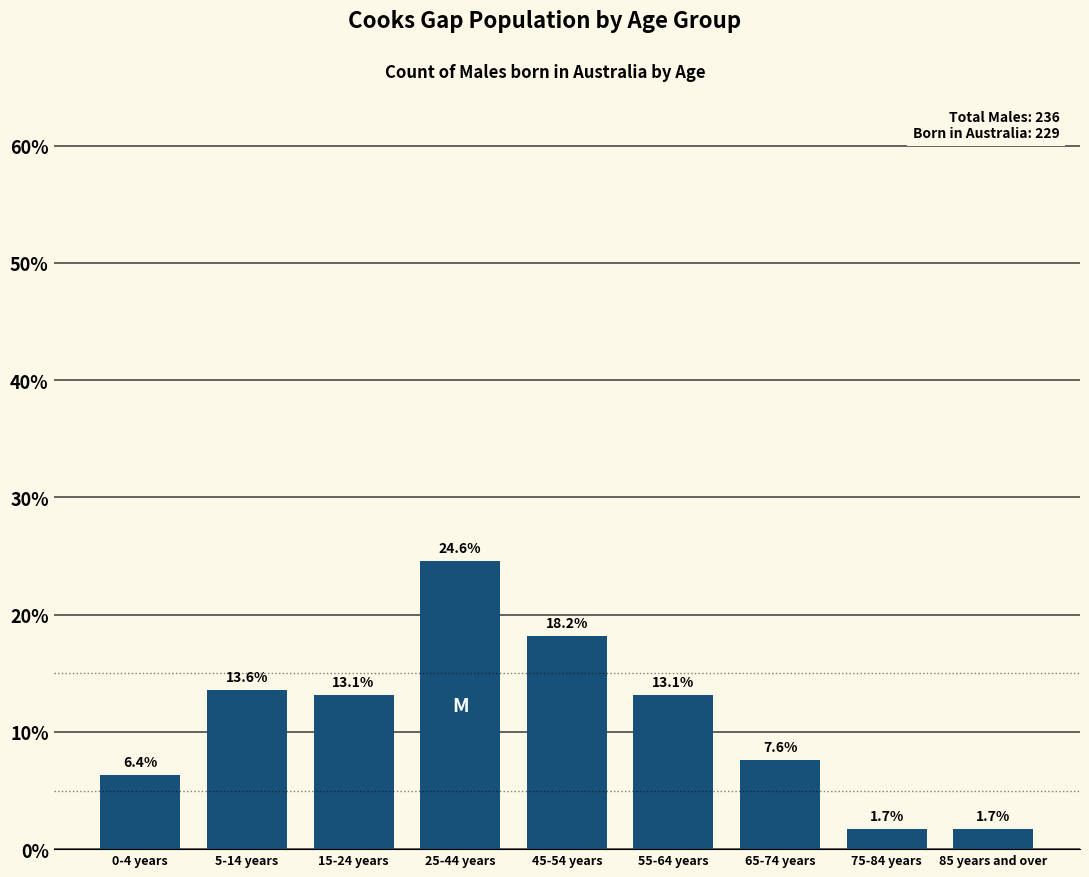

Reading left to right, list all the values displayed in this chart.

0-4 years=6.4	5-14 years=13.6	15-24 years=13.1	25-44 years=24.6	45-54 years=18.2	55-64 years=13.1	65-74 years=7.6	75-84 years=1.7	85 years and over=1.7